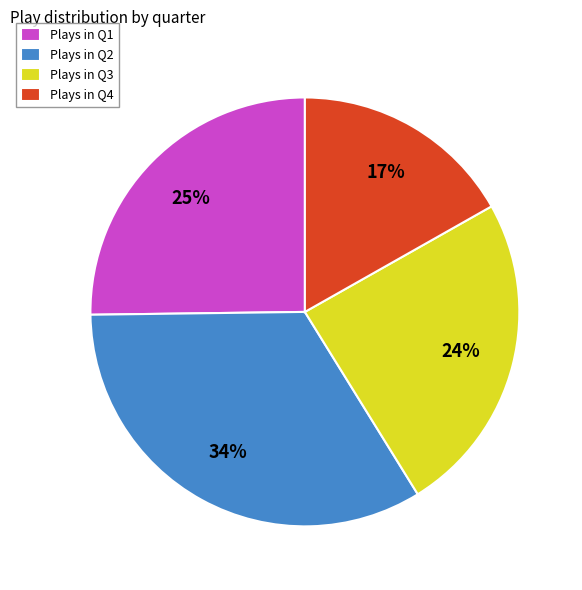

Does any single category account for the majority?

No